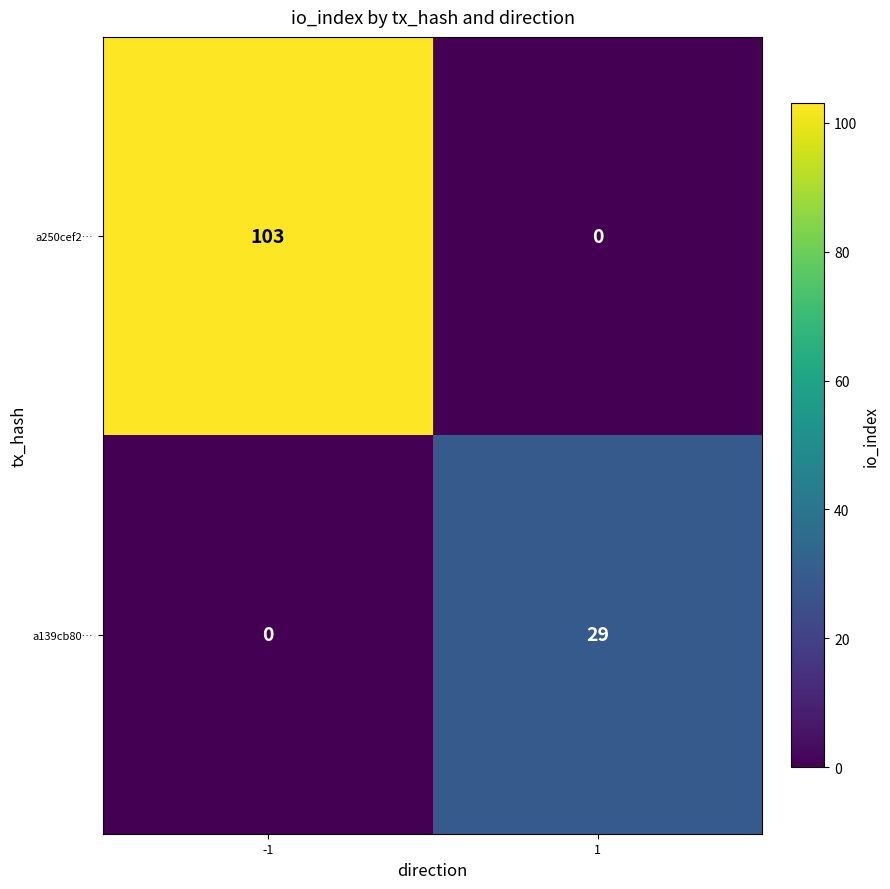

Count the number of categories in the chart.

2